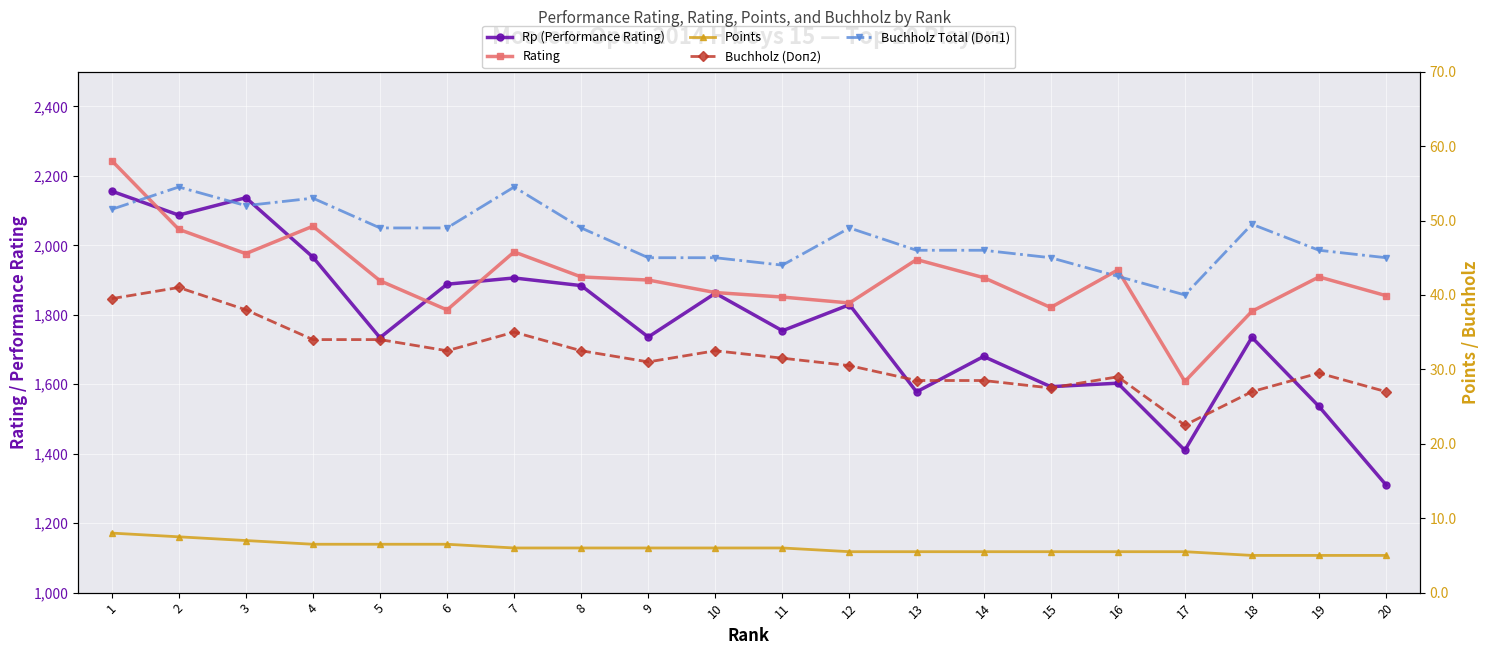

What is the difference between the maximum and minimum values in the Points series?

3.0